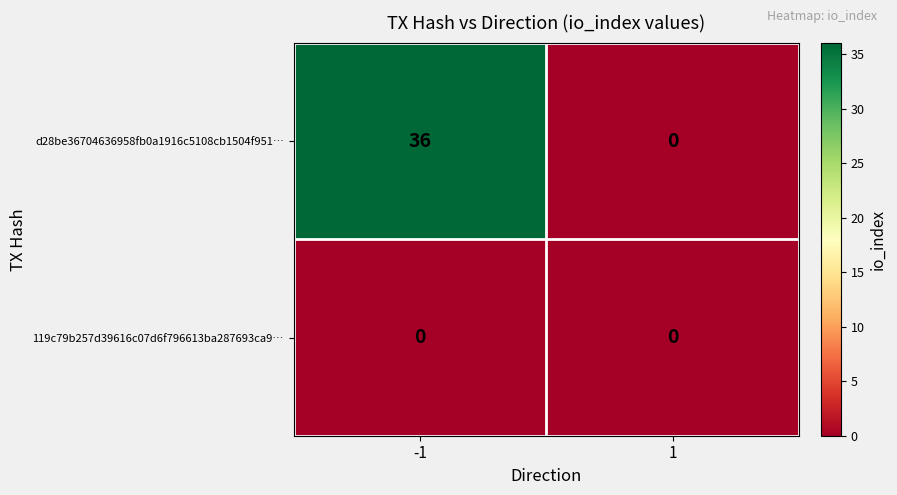

What is the maximum value shown in the chart?

36